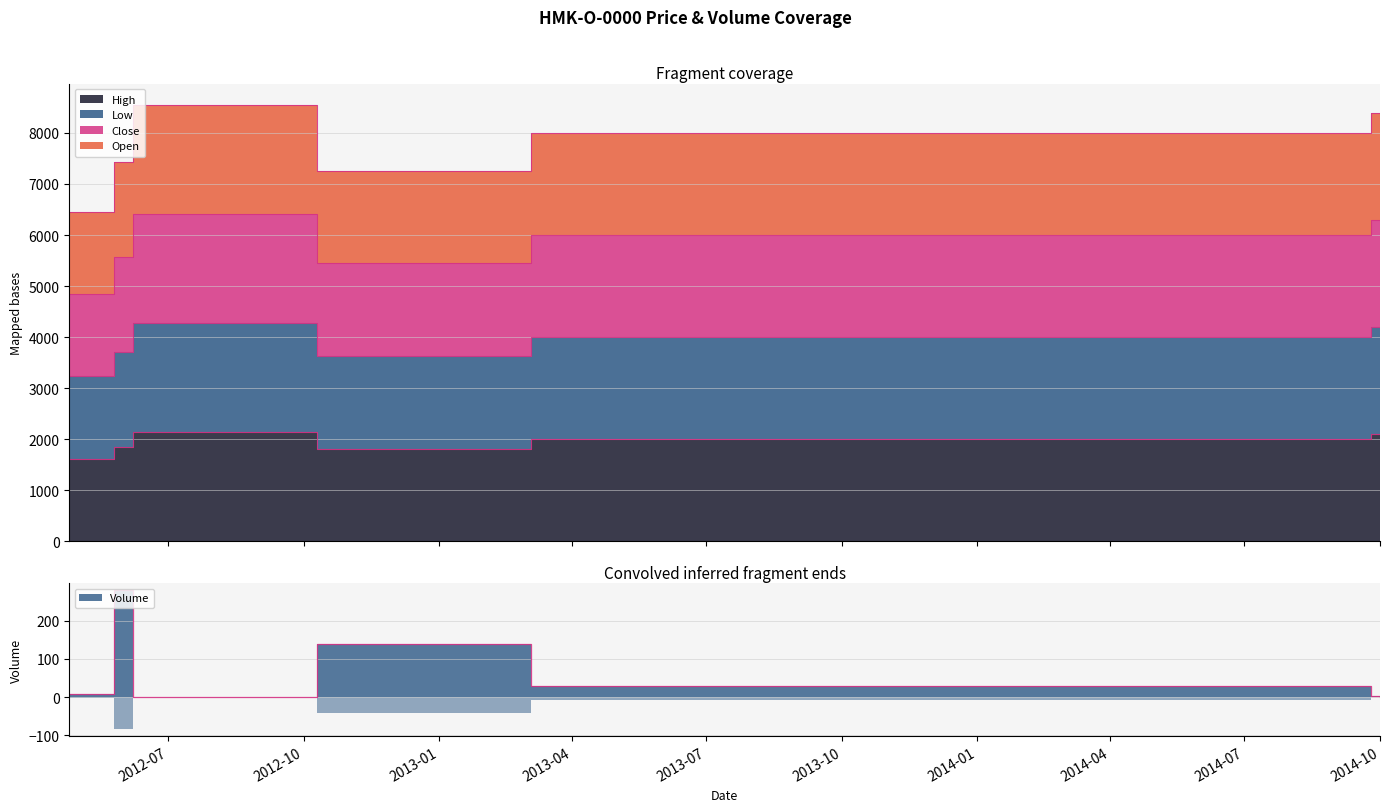

What is the sum of all Open values?

13622